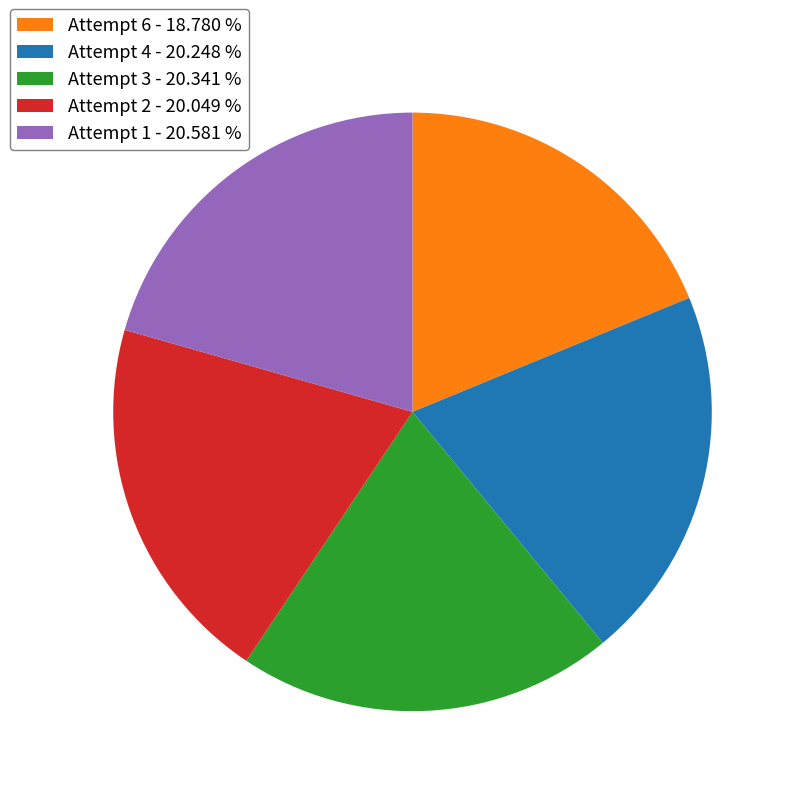

Do Attempt 6 - 18.780 % and Attempt 4 - 20.248 % together represent more than half of the pie?

No